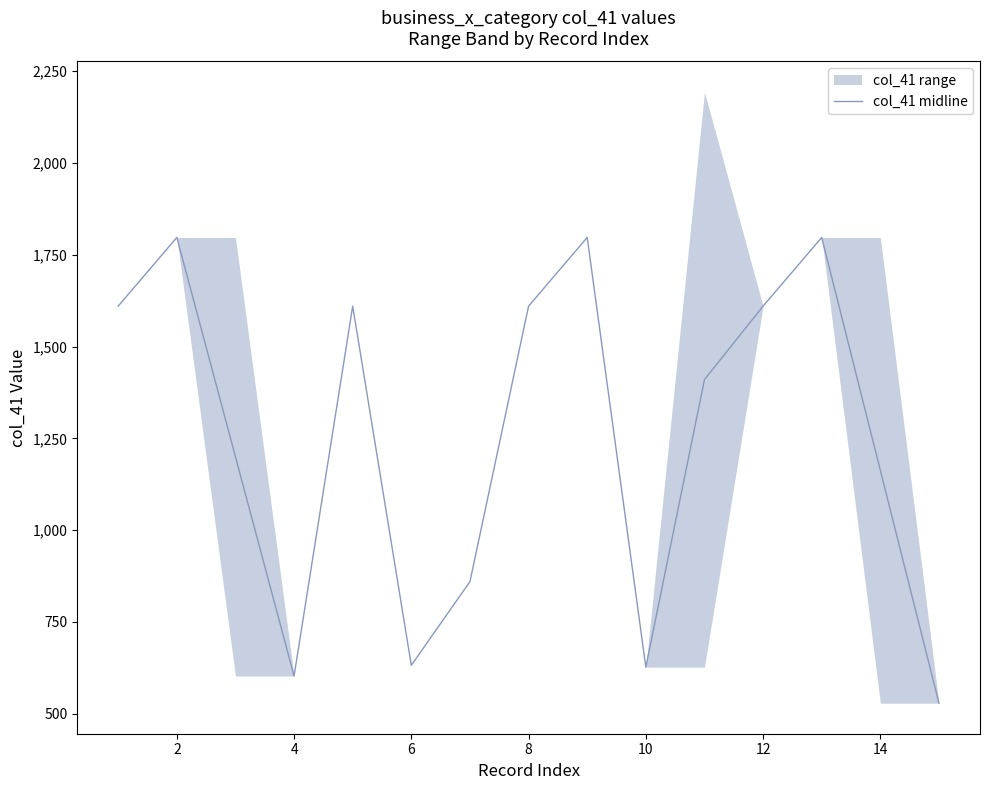

What is the lowest value of the col_41 midline series?

529